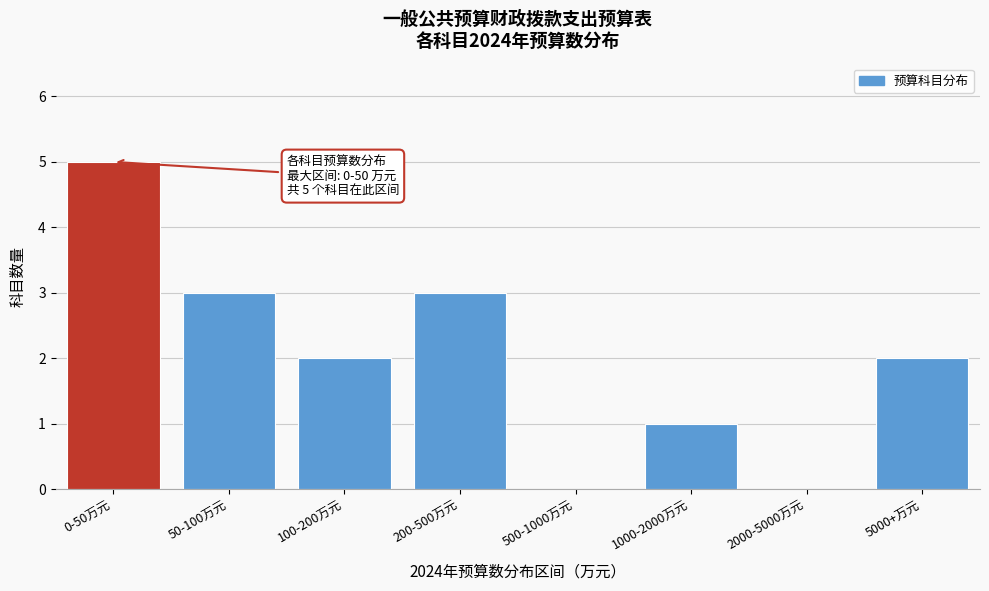

Reading left to right, extract all data points from this chart.

0-50万元=5	50-100万元=3	100-200万元=2	200-500万元=3	500-1000万元=0	1000-2000万元=1	2000-5000万元=0	5000+万元=2